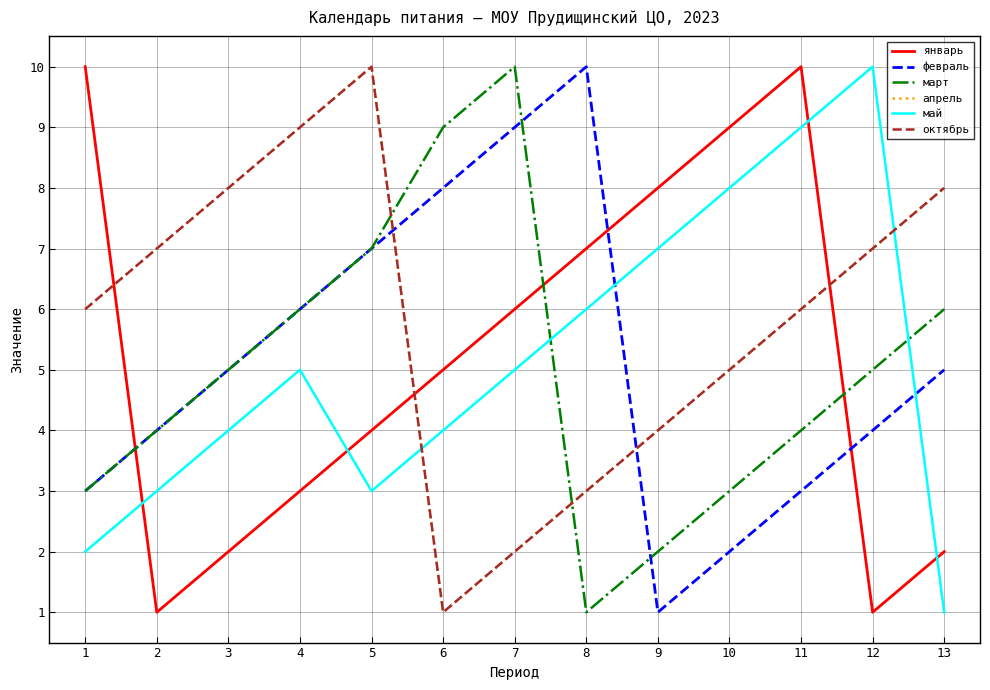

Does the chart display data point markers on the line(s)?

No